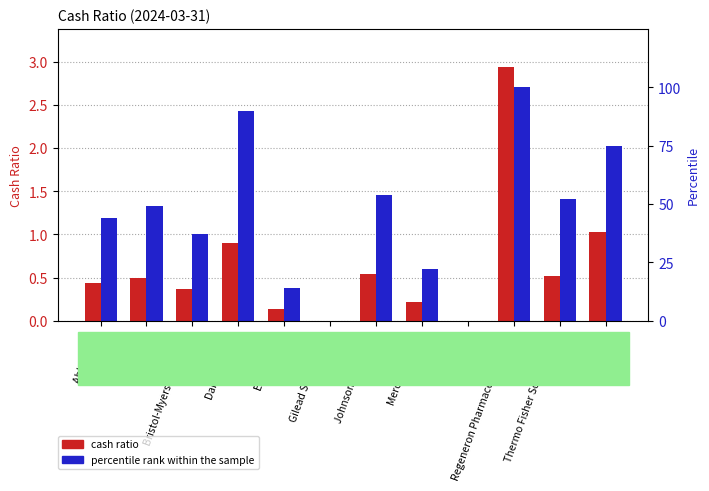

Does the chart contain any negative values?

No